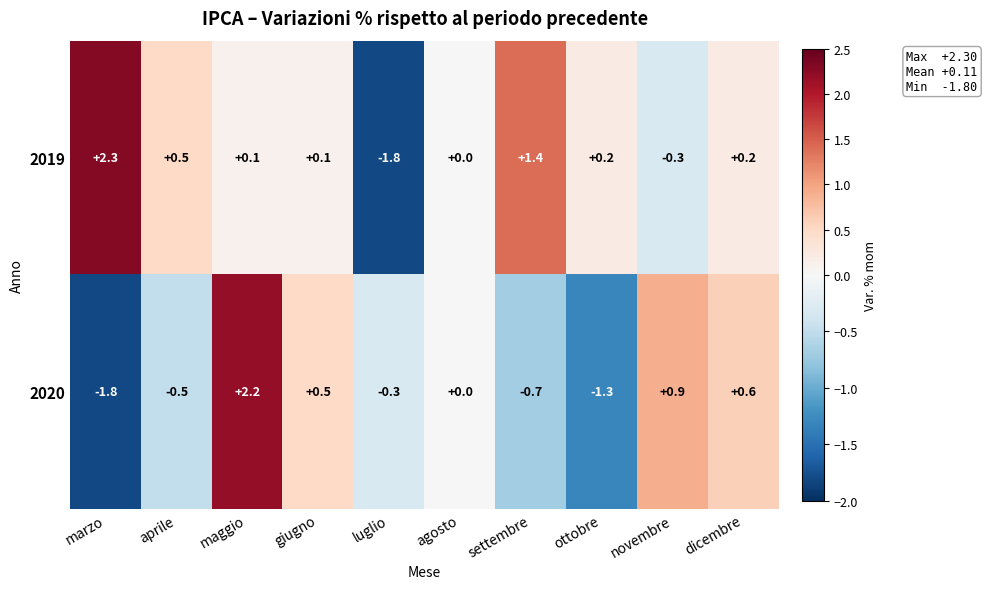

How many data points in 2020 are less than 0?

5